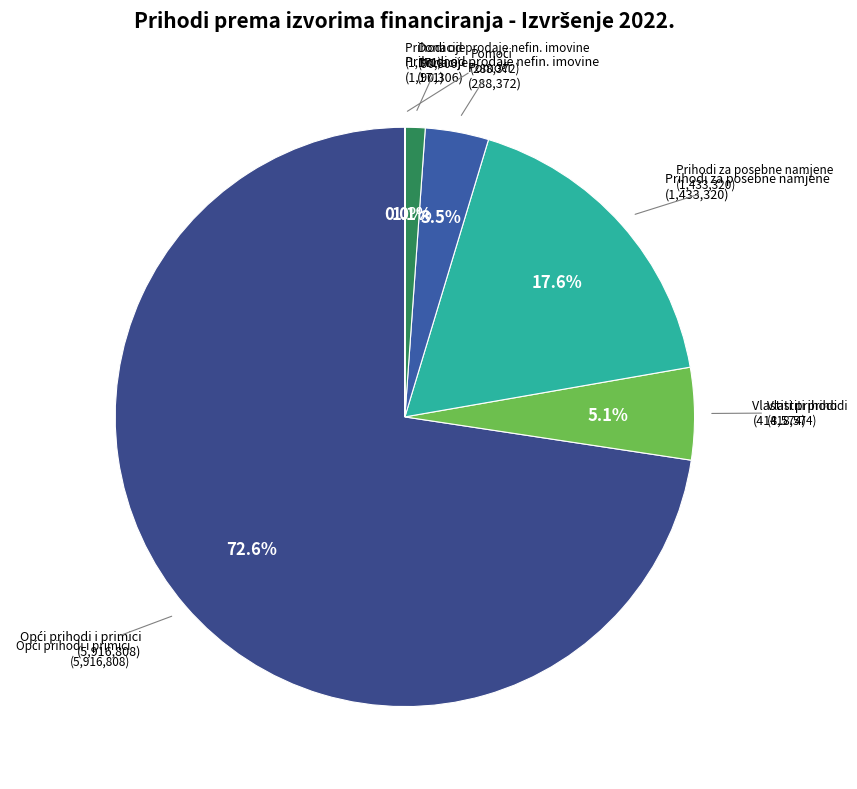

To the nearest percent, what is the difference between the largest and smallest slice percentages?

73%